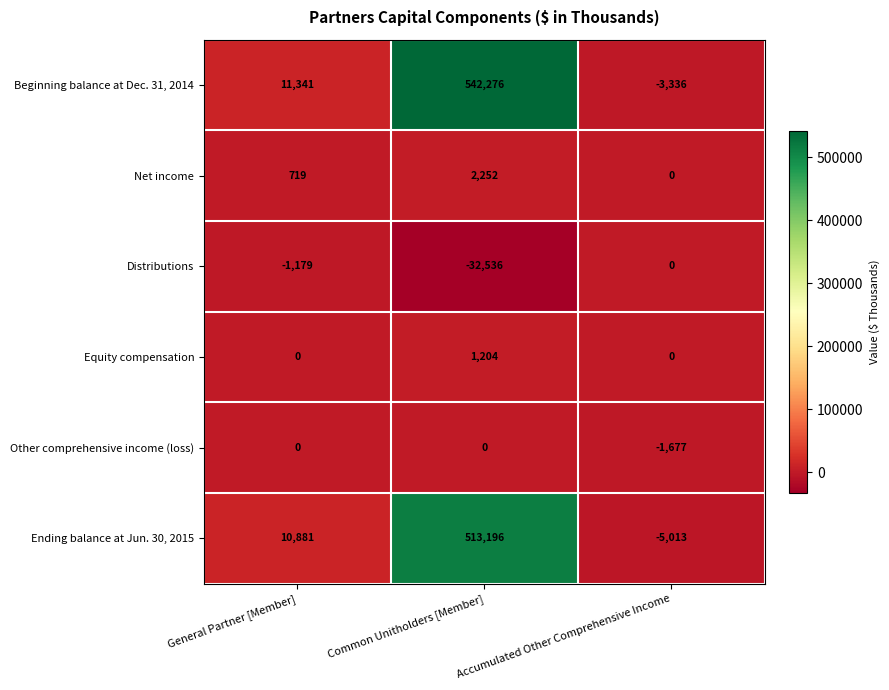

Between General Partner [Member] and Accumulated Other Comprehensive Income, which series saw the biggest shift?

Ending balance at Jun. 30, 2015